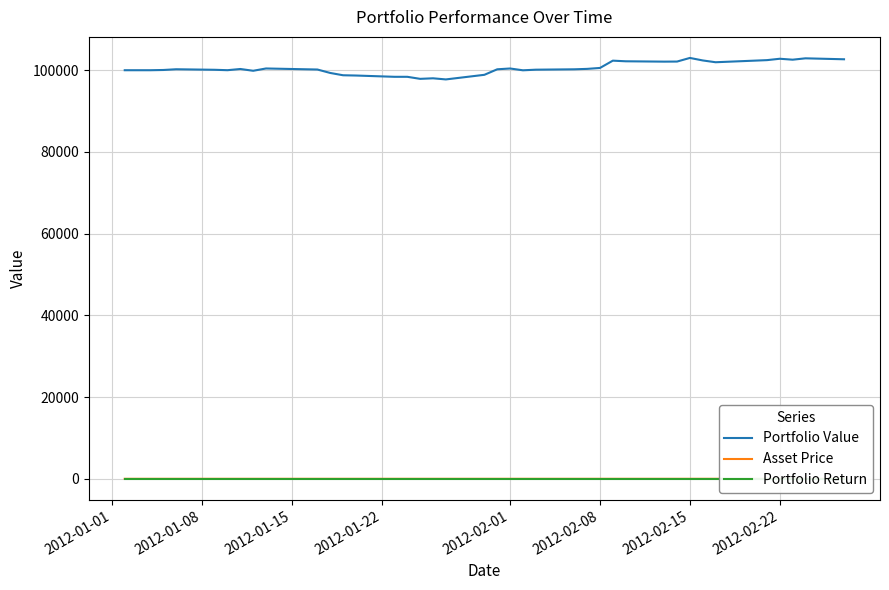

Which series has the largest range (max minus min)?

Portfolio Value